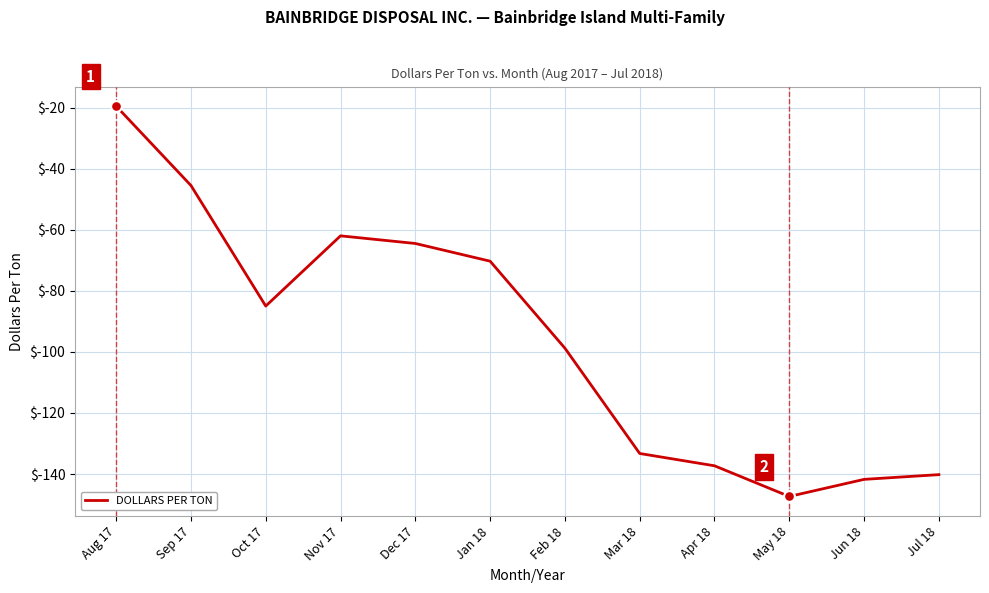

Between May 18 and Feb 18, which is larger?

Feb 18